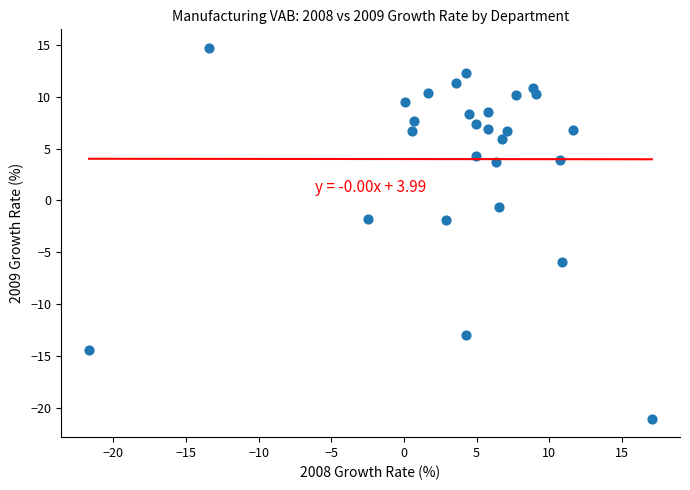

What is the range of Y values (max minus min)?

35.7